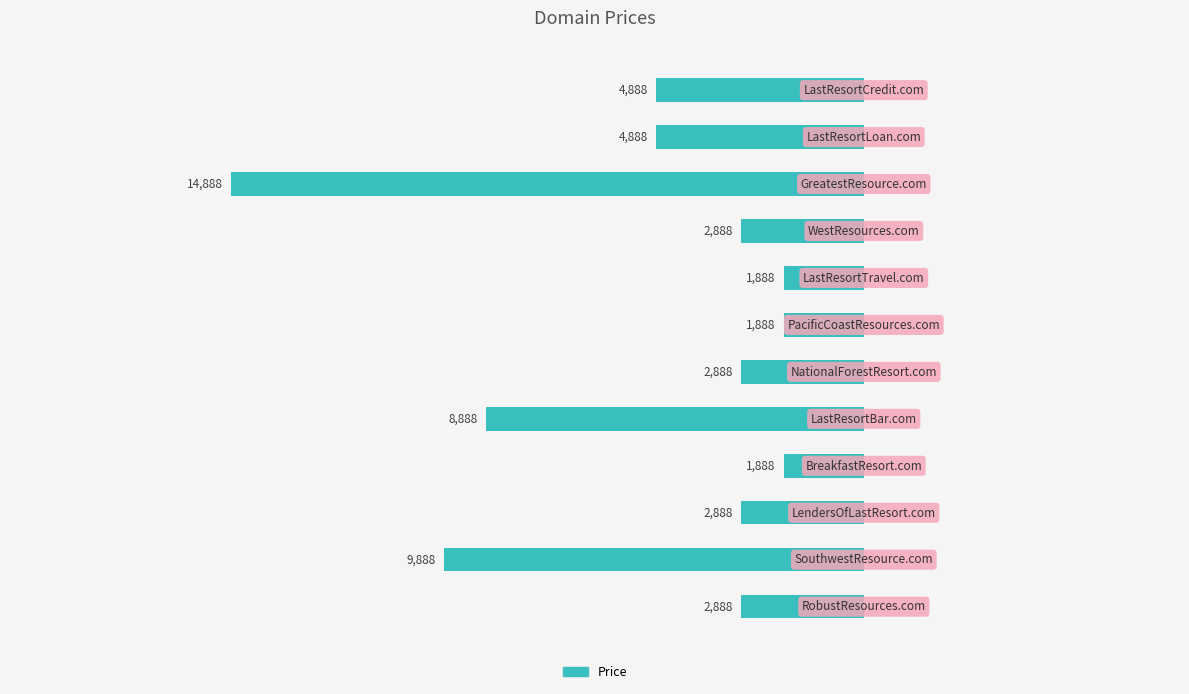

Rank the categories by value from highest to lowest.

GreatestResource.com, SouthwestResource.com, LastResortBar.com, LastResortLoan.com, LastResortCredit.com, RobustResources.com, LendersOfLastResort.com, NationalForestResort.com, WestResources.com, BreakfastResort.com, PacificCoastResources.com, LastResortTravel.com